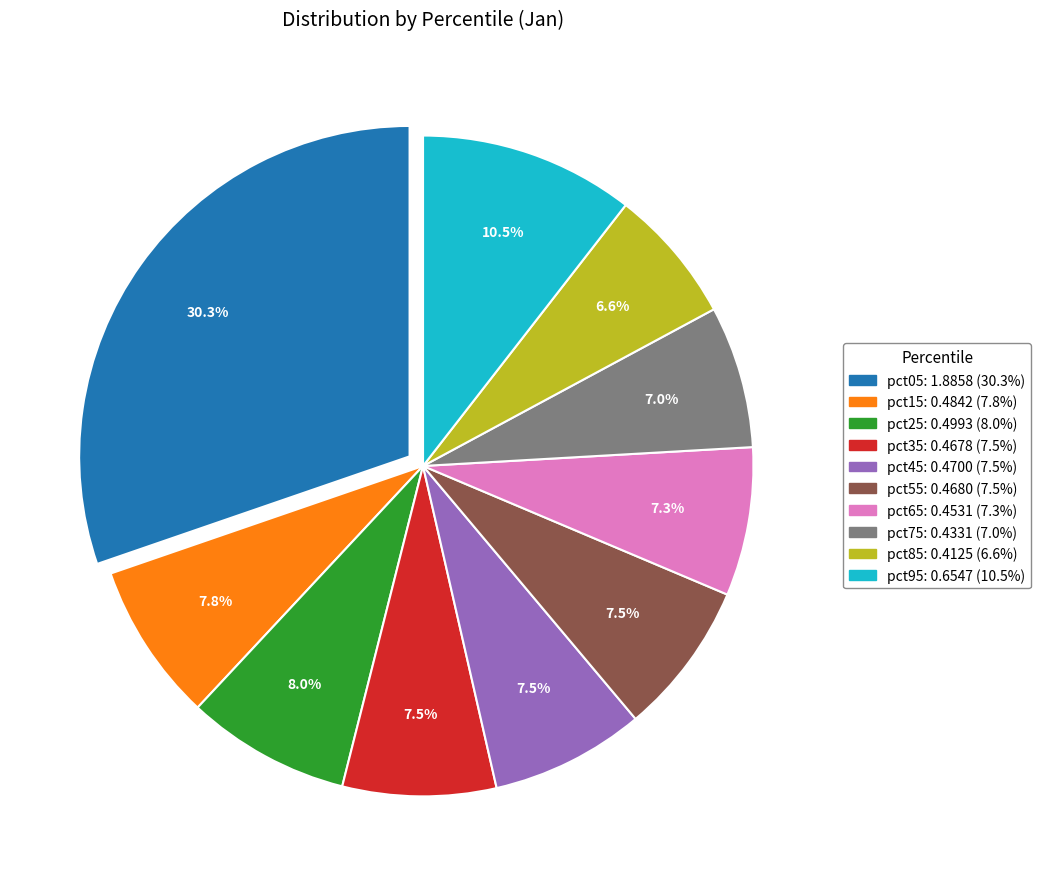

To the nearest percent, what portion does pct65 represent?

7%